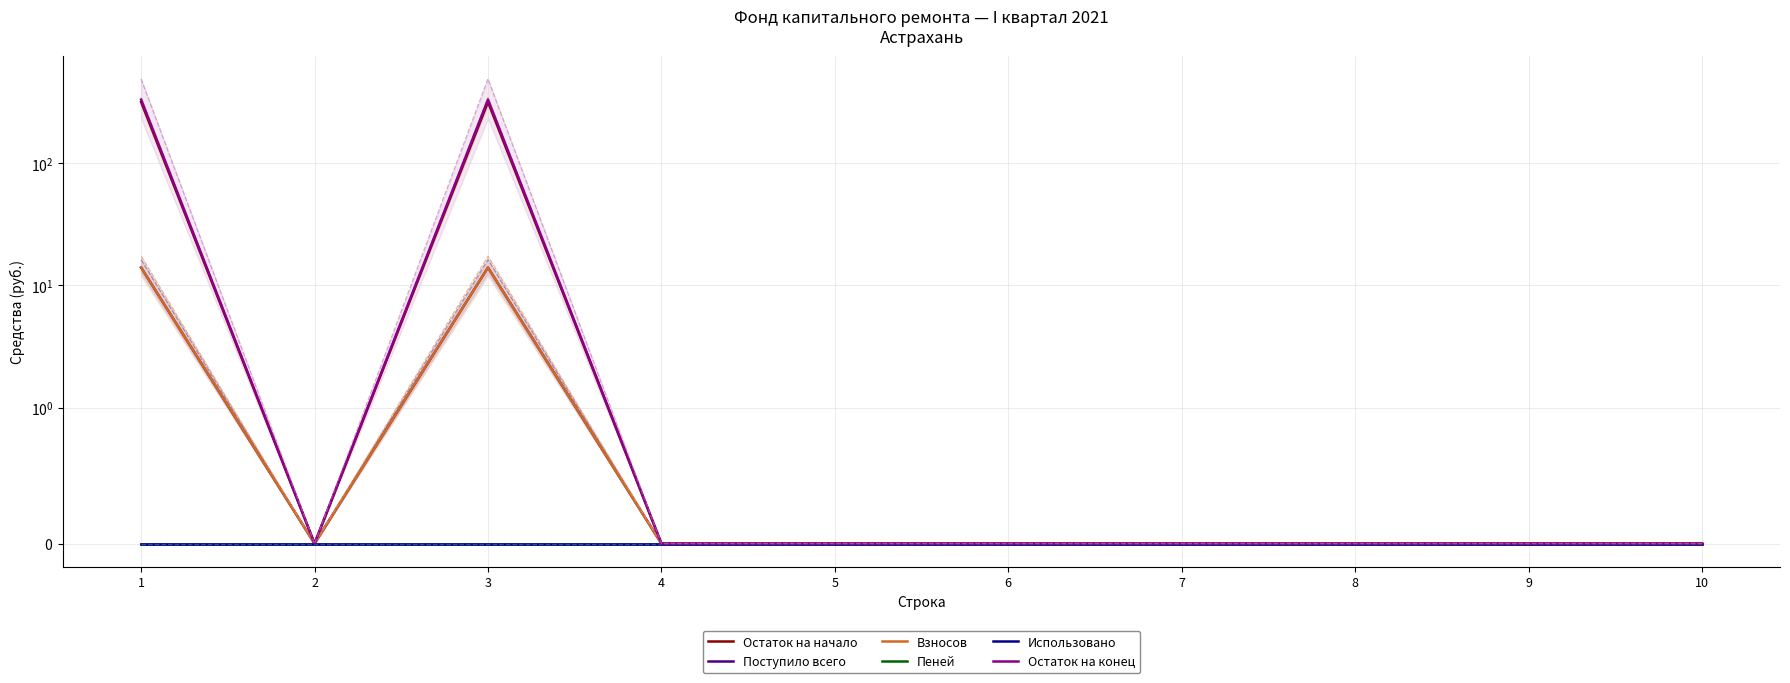

At 5, list the series in order from smallest to largest.

Остаток на начало, Поступило всего, Взносов, Пеней, Использовано, Остаток на конец